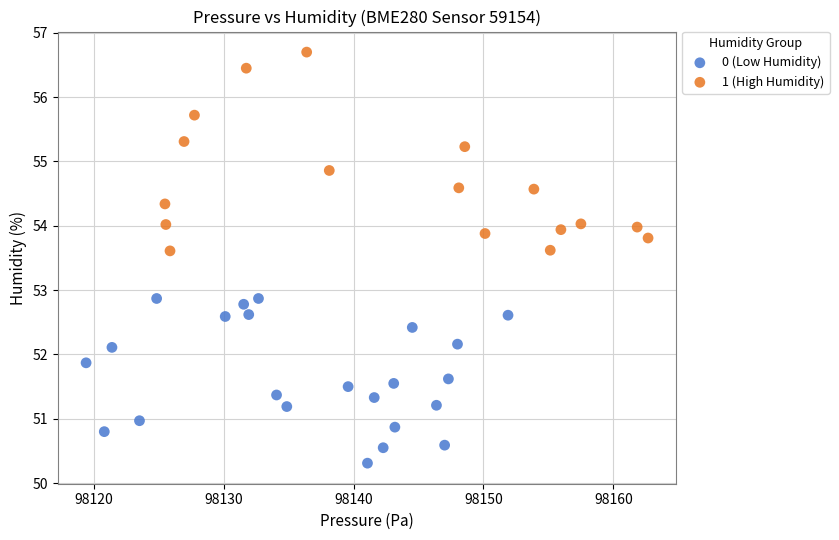

Which series has the largest Y range (max minus min)?

1 (High Humidity)